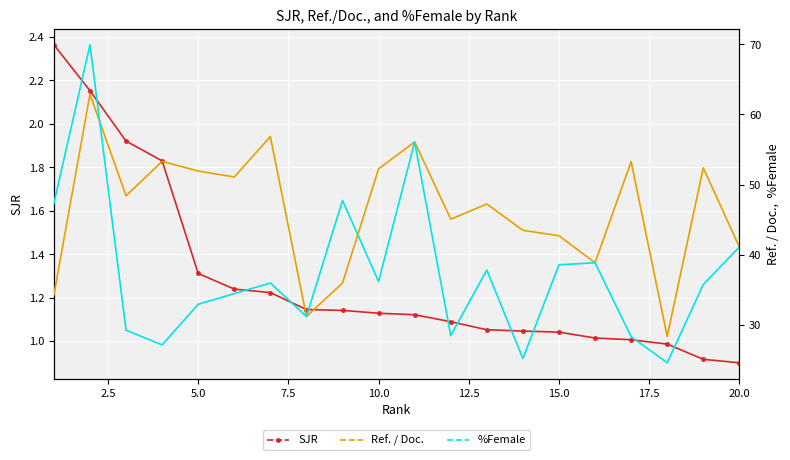

Reading right to left, transcribe all the data shown in this chart.

SJR: 0.9	0.9	1.0	1.0	1.0	1.0	1.0	1.1	1.1	1.1	1.1	1.1	1.1	1.2	1.2	1.3	1.8	1.9	2.2	2.4
Ref. / Doc.: 41.1	52.4	28.4	53.3	38.9	42.7	43.5	47.2	45.1	56.1	52.2	36.0	31.2	56.8	51.1	51.9	53.3	48.4	62.9	34.3
%Female: 41.1	35.8	24.6	28.3	38.9	38.6	25.2	37.8	28.5	56.1	36.2	47.7	31.2	36.0	34.5	33.0	27.2	29.3	69.9	47.3